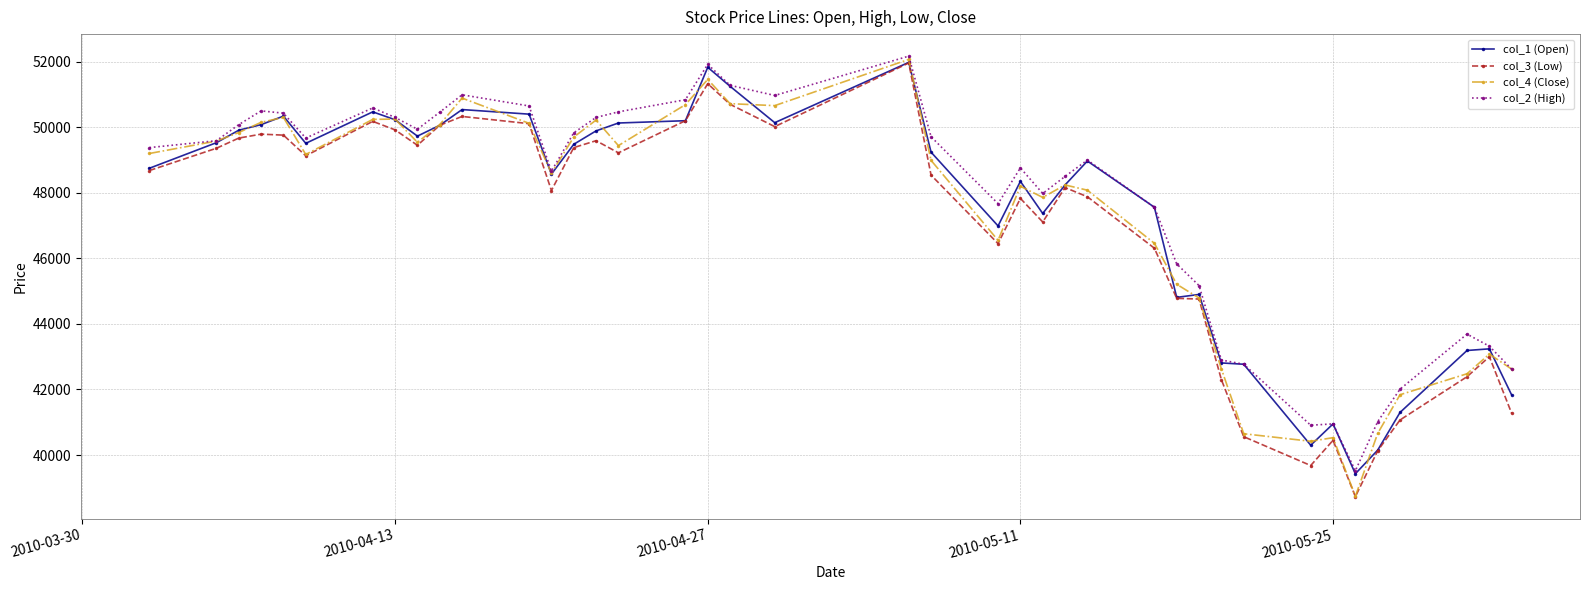

Which series has the largest range (max minus min)?

col_4 (Close)